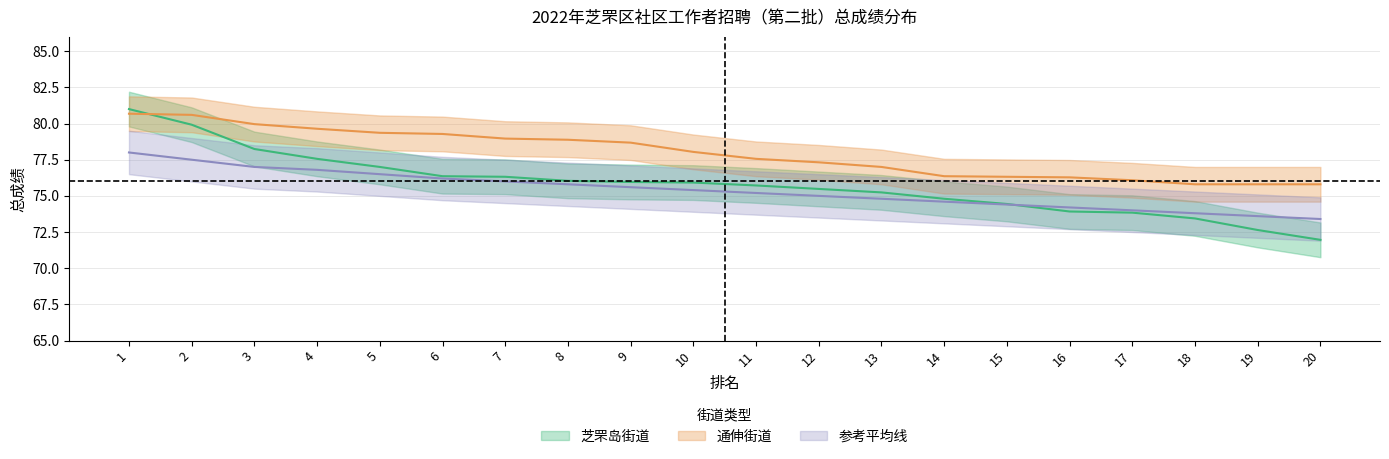

Does the chart have visible grid lines?

Yes